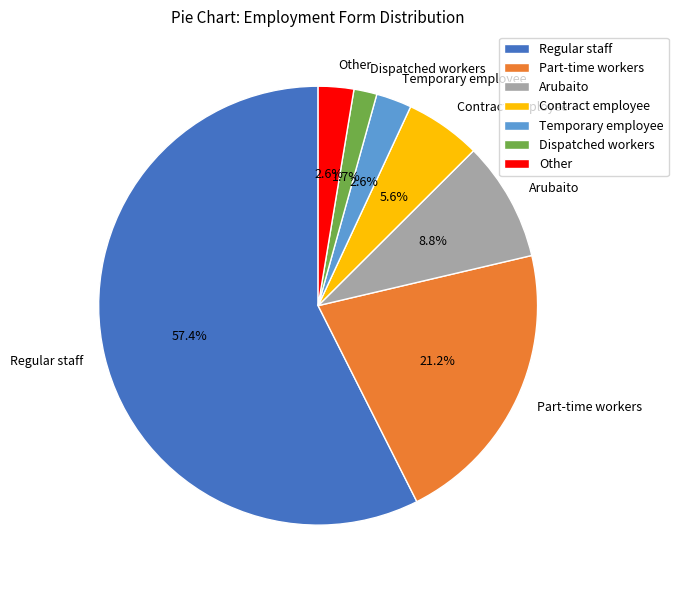

Which category has the biggest portion of the pie?

Regular staff